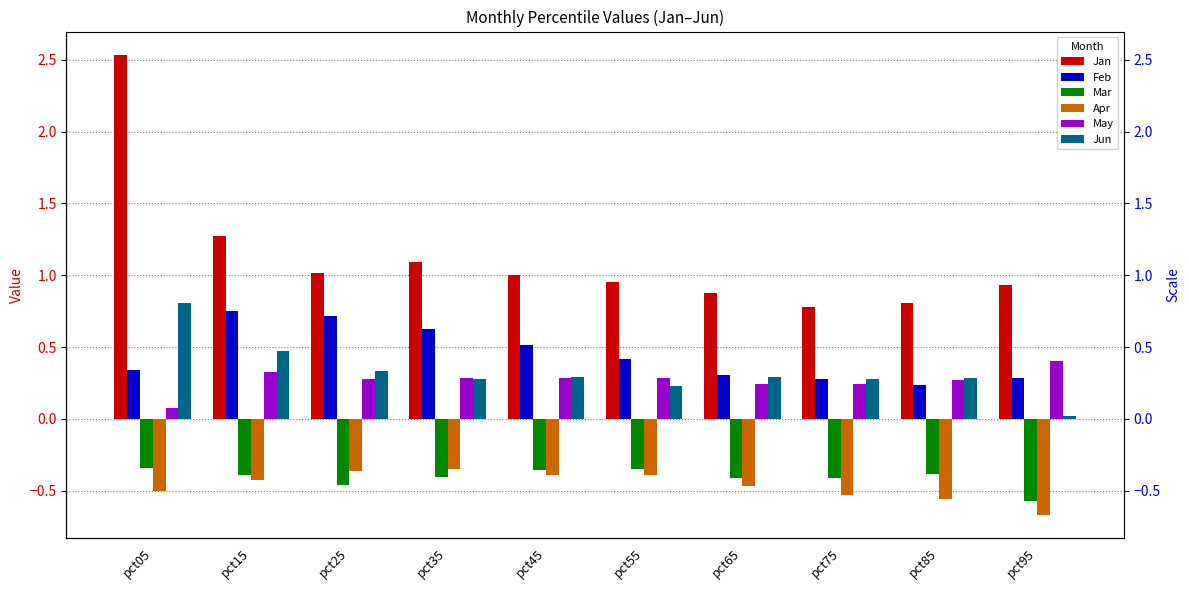

Reading left to right, transcribe all the data shown in this chart.

Jan: pct05=2.5	pct15=1.3	pct25=1.0	pct35=1.1	pct45=1.0	pct55=1.0	pct65=0.9	pct75=0.8	pct85=0.8	pct95=0.9
Feb: pct05=0.3	pct15=0.7	pct25=0.7	pct35=0.6	pct45=0.5	pct55=0.4	pct65=0.3	pct75=0.3	pct85=0.2	pct95=0.3
Mar: pct05=-0.3	pct15=-0.4	pct25=-0.5	pct35=-0.4	pct45=-0.4	pct55=-0.3	pct65=-0.4	pct75=-0.4	pct85=-0.4	pct95=-0.6
Apr: pct05=-0.5	pct15=-0.4	pct25=-0.4	pct35=-0.4	pct45=-0.4	pct55=-0.4	pct65=-0.5	pct75=-0.5	pct85=-0.6	pct95=-0.7
May: pct05=0.1	pct15=0.3	pct25=0.3	pct35=0.3	pct45=0.3	pct55=0.3	pct65=0.2	pct75=0.2	pct85=0.3	pct95=0.4
Jun: pct05=0.8	pct15=0.5	pct25=0.3	pct35=0.3	pct45=0.3	pct55=0.2	pct65=0.3	pct75=0.3	pct85=0.3	pct95=0.0